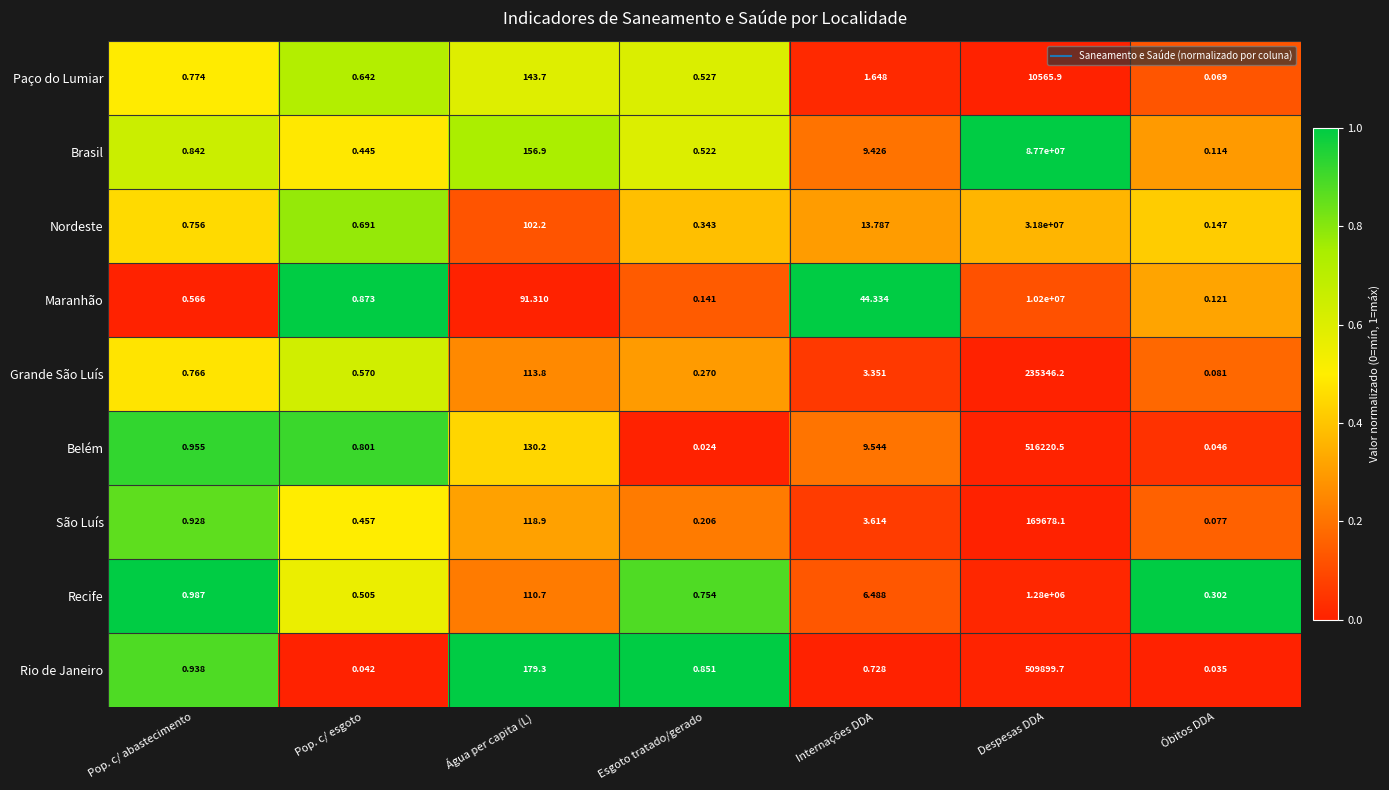

Which label corresponds to the largest value in the chart?

Despesas DDA